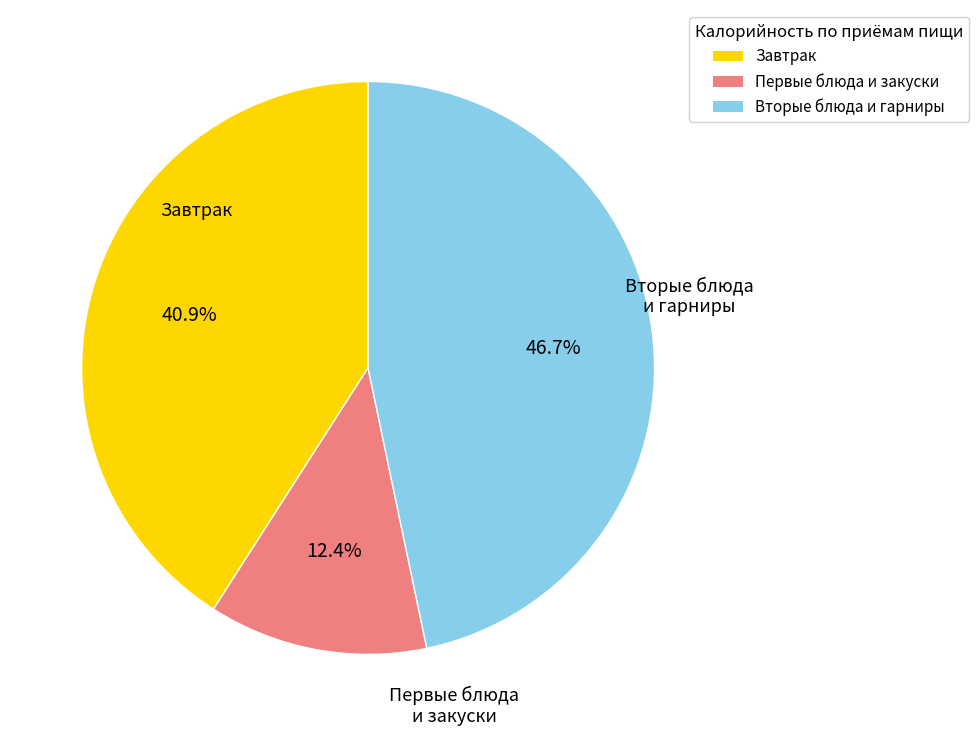

Does any single category account for the majority?

No